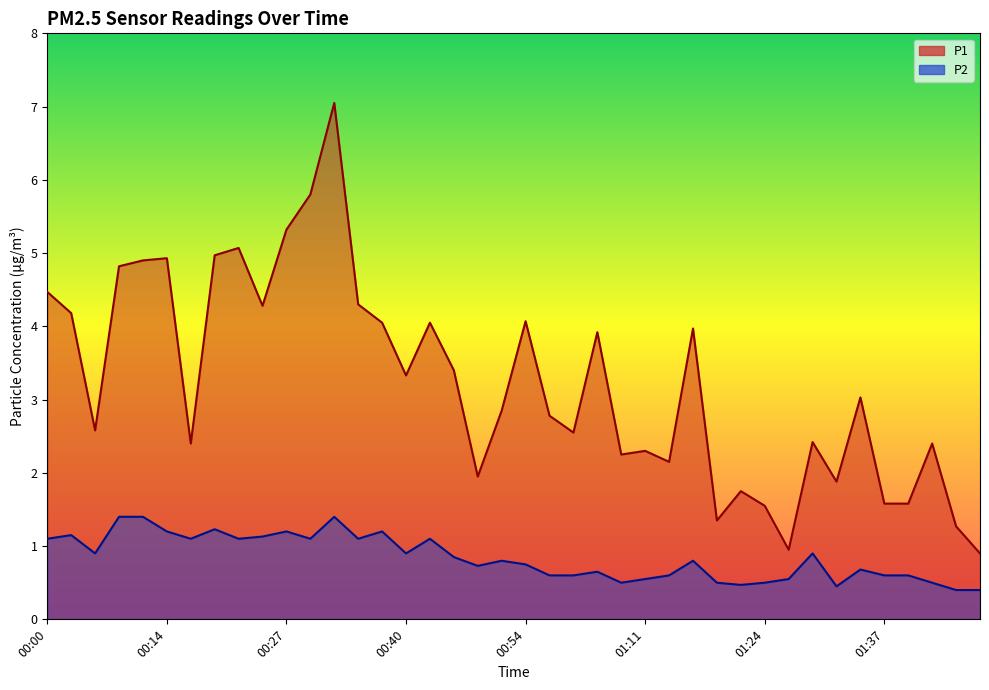

What is the maximum value shown in the chart?

7.0